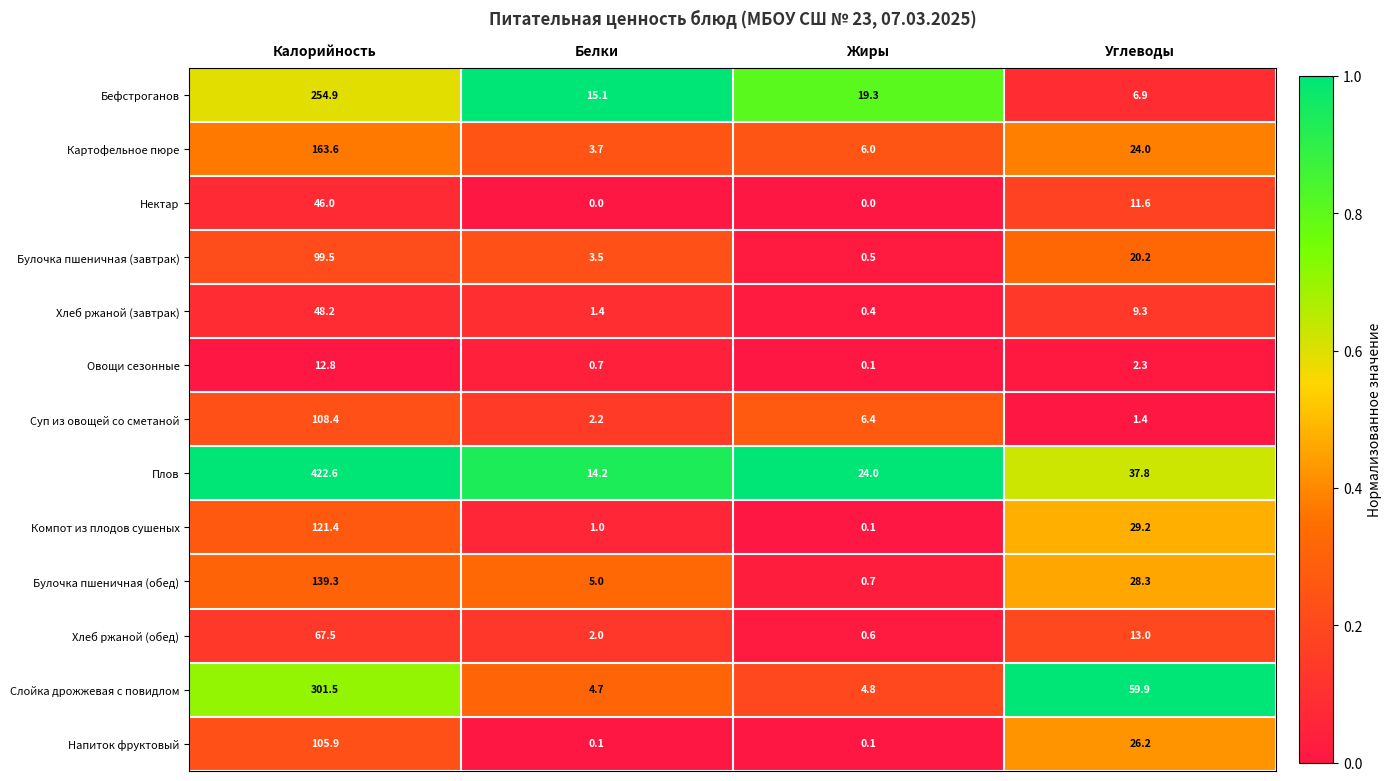

At which category is the sum across all series the highest?

Калорийность